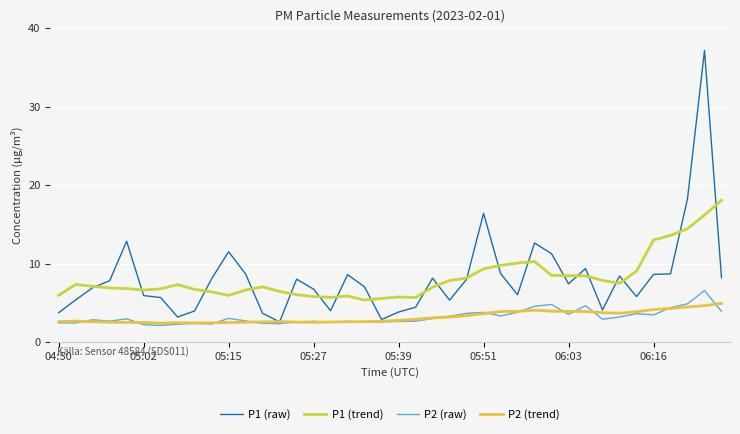

What is the difference between the maximum and second lowest values in the P2 (trend) series?

2.5